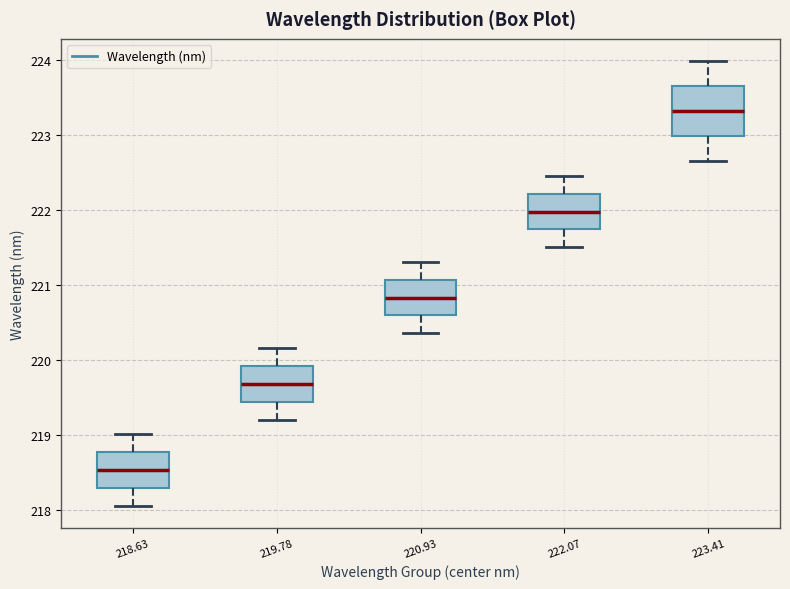

Reading left to right, transcribe this box plot: for each box, give where its median line is, the range the box spans, and where its two whiskers end, as read against the y-axis. The values are not printed on the chart, so give them approximately, as read against the axis.

218.63: median 218.5, box 218.3 to 218.8, whiskers 218.1 to 219.0
219.78: median 219.7, box 219.4 to 219.9, whiskers 219.2 to 220.2
220.93: median 220.8, box 220.6 to 221.1, whiskers 220.4 to 221.3
222.07: median 222.0, box 221.7 to 222.2, whiskers 221.5 to 222.5
223.41: median 223.3, box 223.0 to 223.6, whiskers 222.6 to 224.0